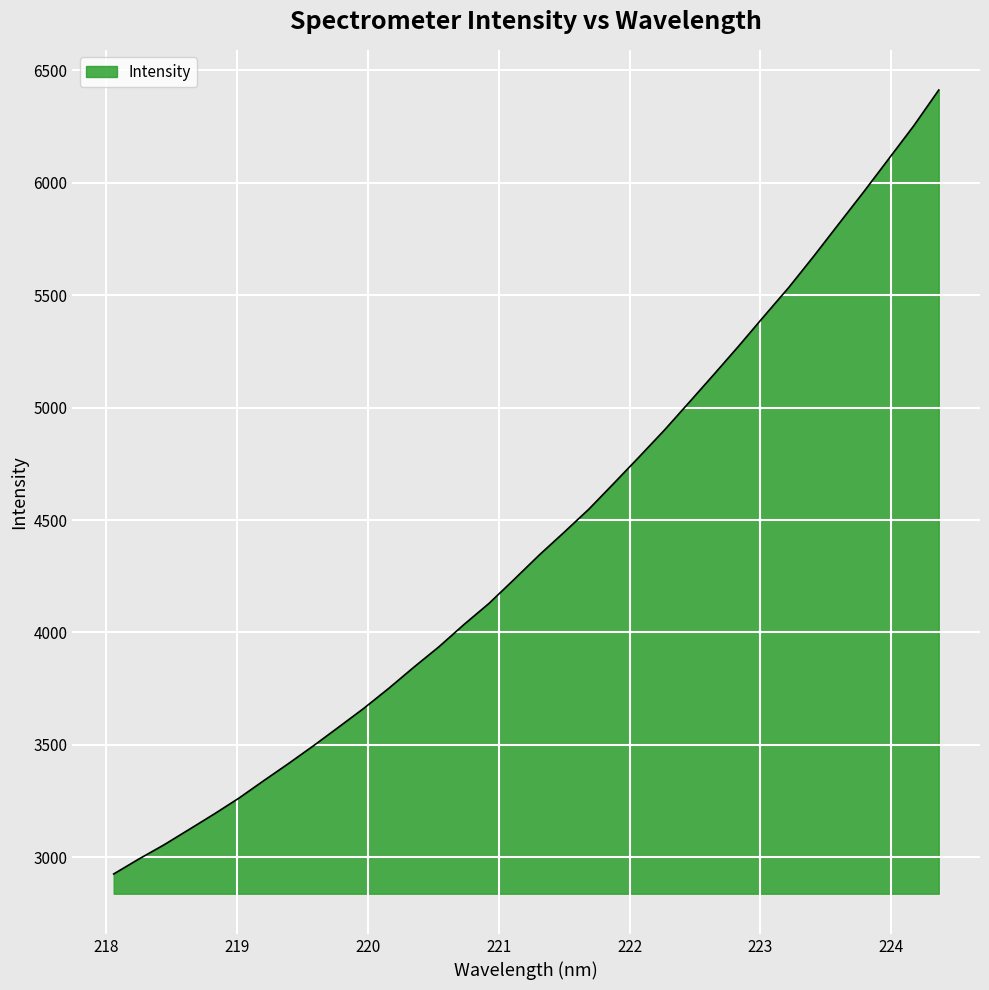

What is the maximum value shown in the chart?

6412.6